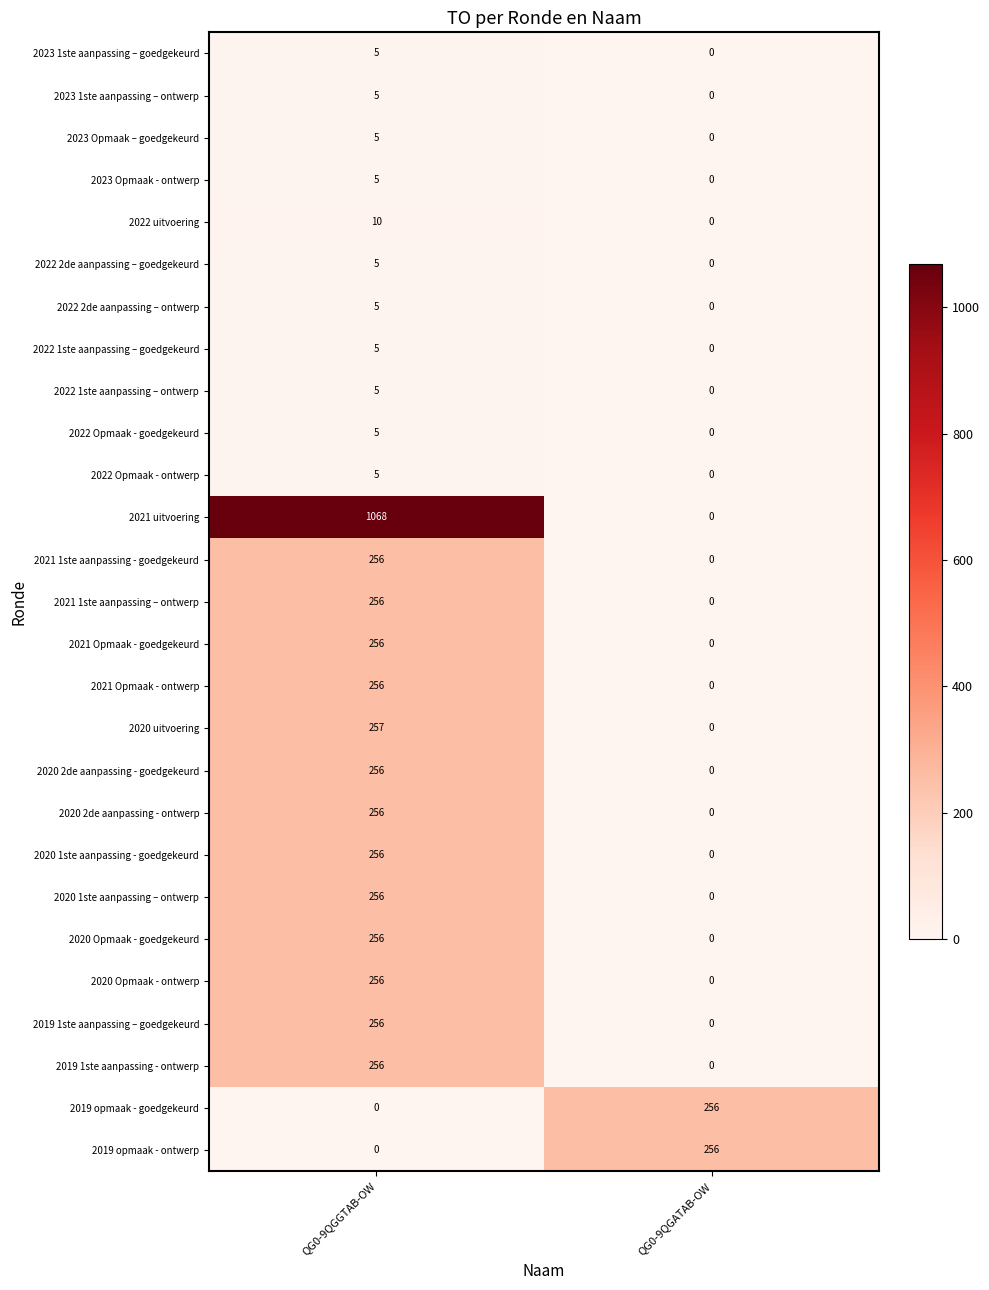

What is the total value across all series at QG0-9QGGTAB-OW?

4457